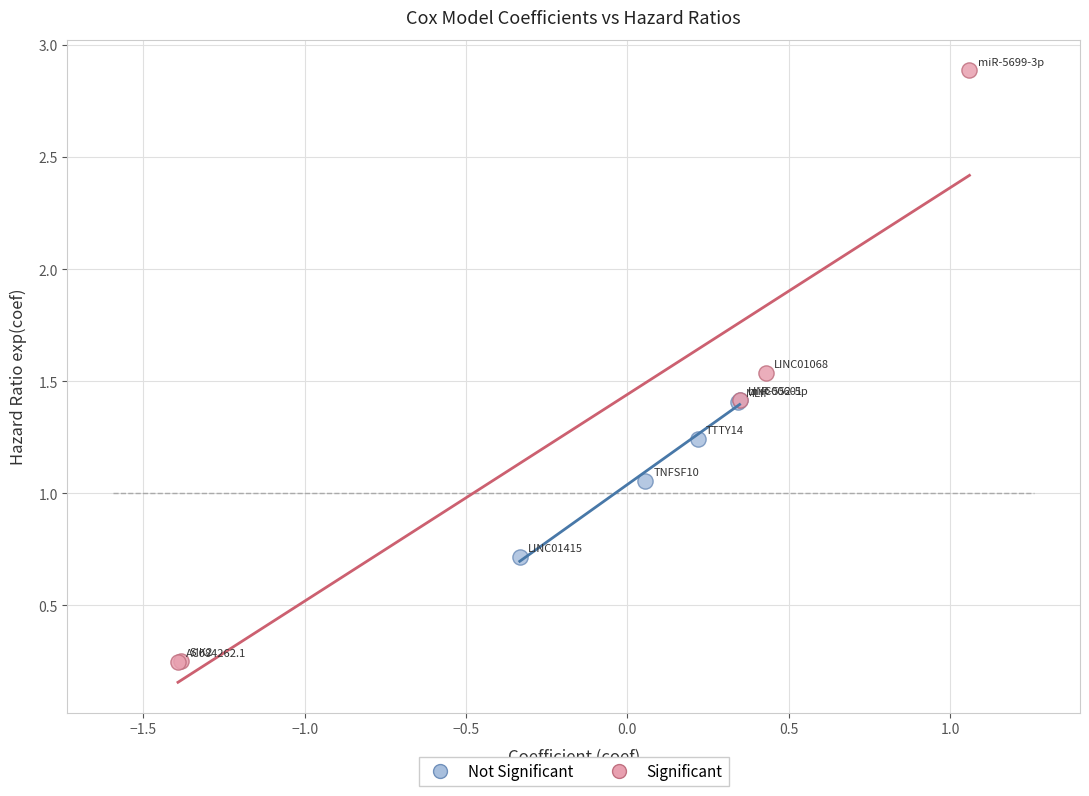

Which series has the largest Y range (max minus min)?

Significant